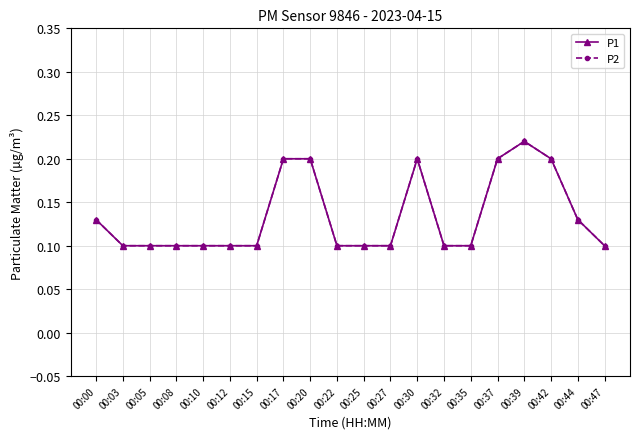

Reading left to right, extract all data points from this chart.

P1: 00:00=0.1	00:03=0.1	00:05=0.1	00:08=0.1	00:10=0.1	00:12=0.1	00:15=0.1	00:17=0.2	00:20=0.2	00:22=0.1	00:25=0.1	00:27=0.1	00:30=0.2	00:32=0.1	00:35=0.1	00:37=0.2	00:39=0.2	00:42=0.2	00:44=0.1	00:47=0.1
P2: 00:00=0.1	00:03=0.1	00:05=0.1	00:08=0.1	00:10=0.1	00:12=0.1	00:15=0.1	00:17=0.2	00:20=0.2	00:22=0.1	00:25=0.1	00:27=0.1	00:30=0.2	00:32=0.1	00:35=0.1	00:37=0.2	00:39=0.2	00:42=0.2	00:44=0.1	00:47=0.1